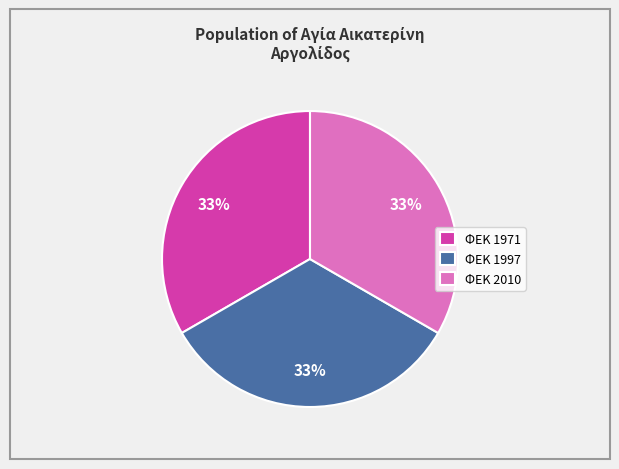

To the nearest percent, what portion does ΦΕΚ 1971 represent?

33%